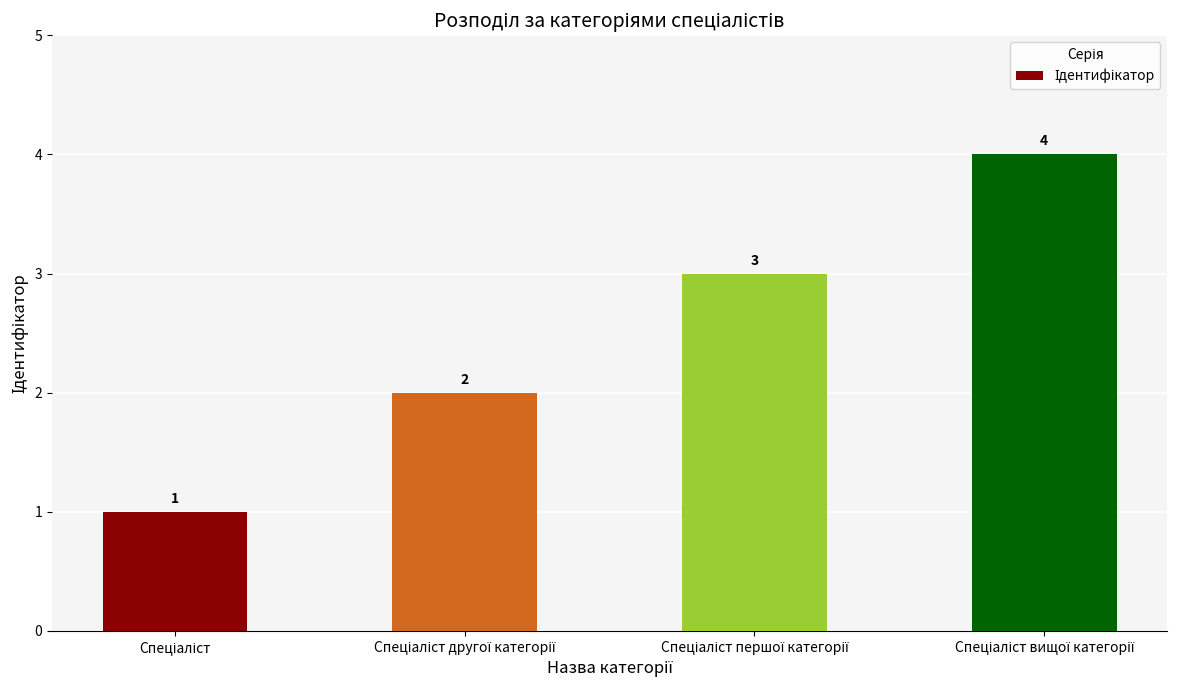

What is the minimum value shown in the chart?

1